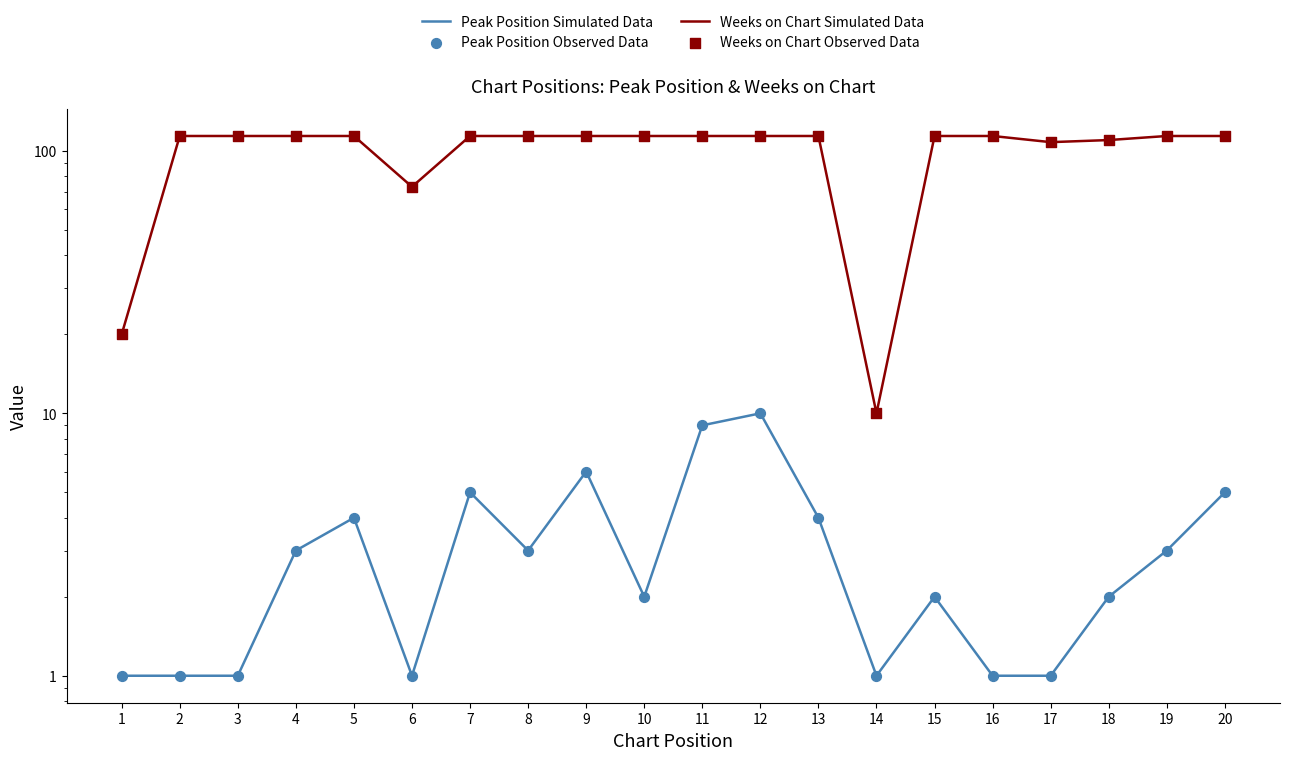

Which series has the widest spread of Y values?

Weeks on Chart Simulated Data